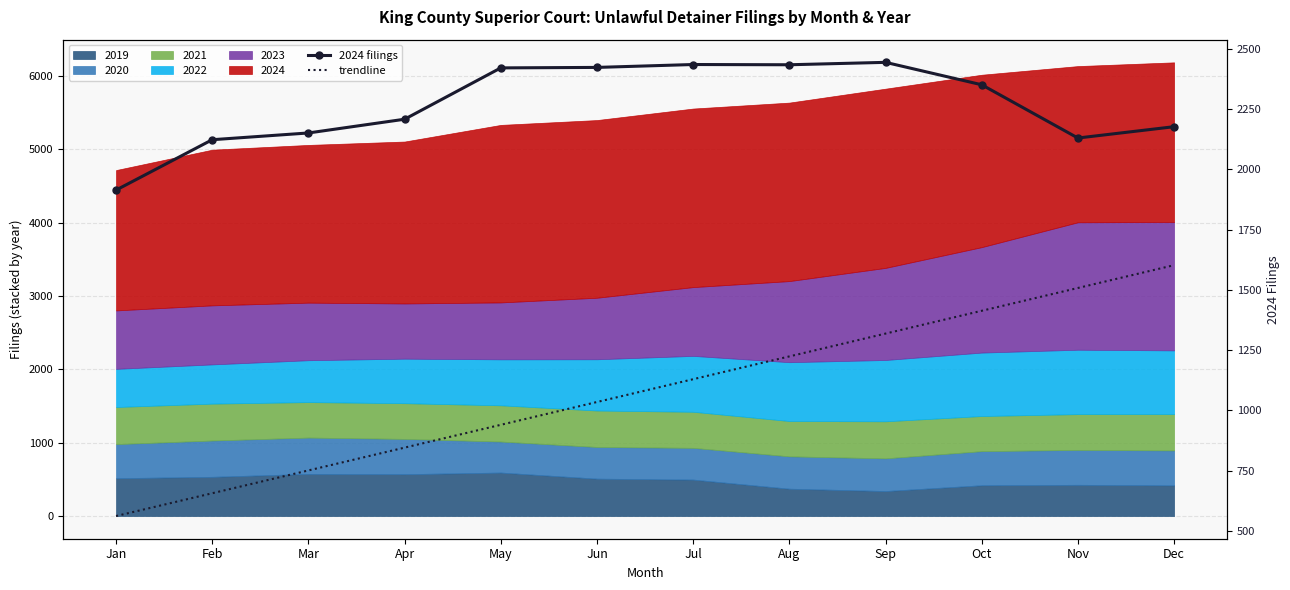

Rank the series by their average value, from lowest to highest.

trendline, 2024 filings